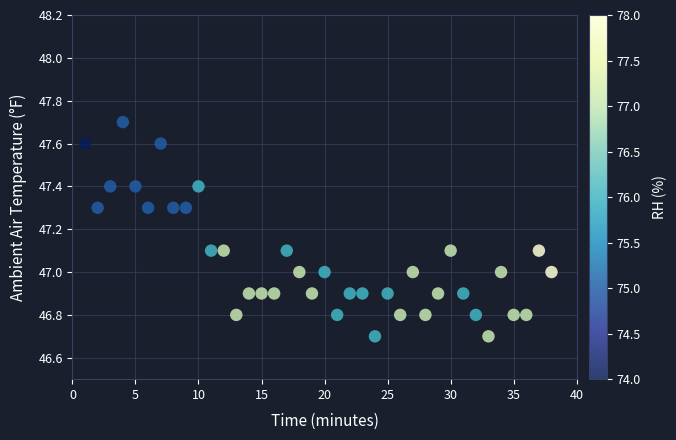

What is the range of X values (max minus min)?

37.0